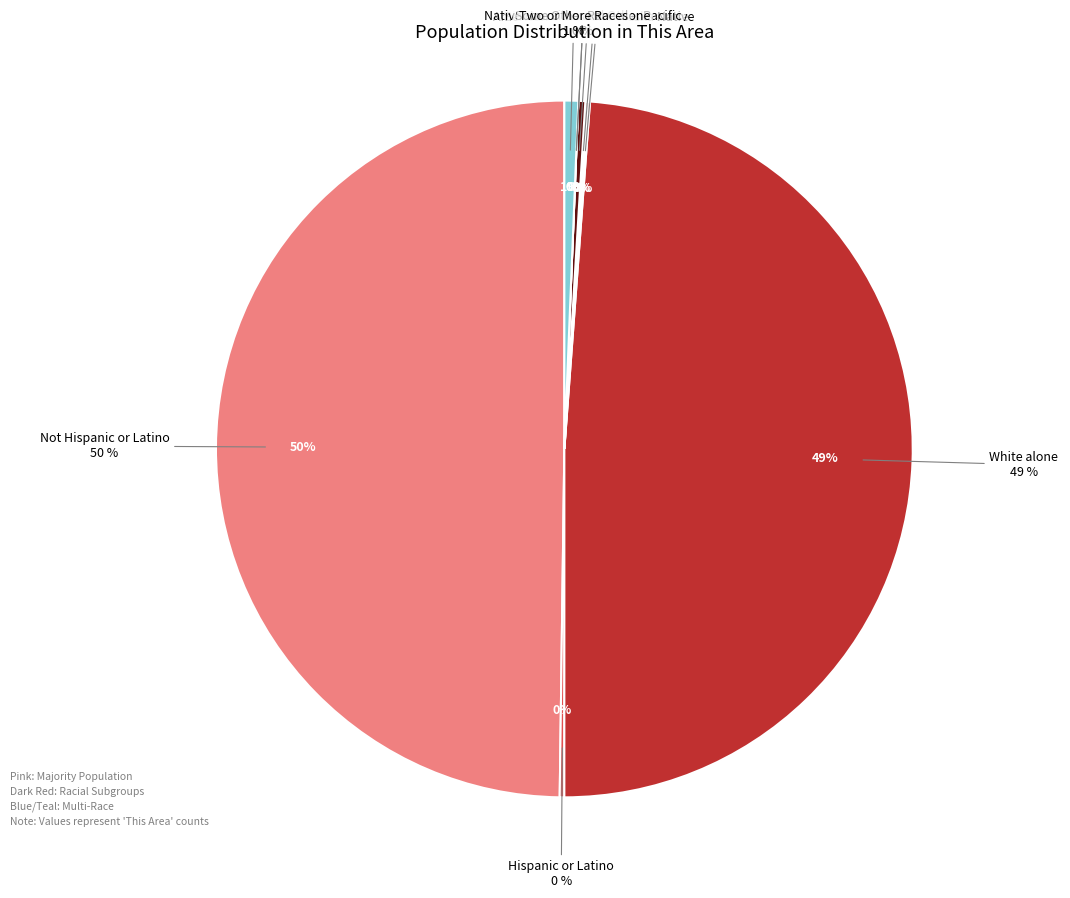

How many segments does this pie chart have?

9